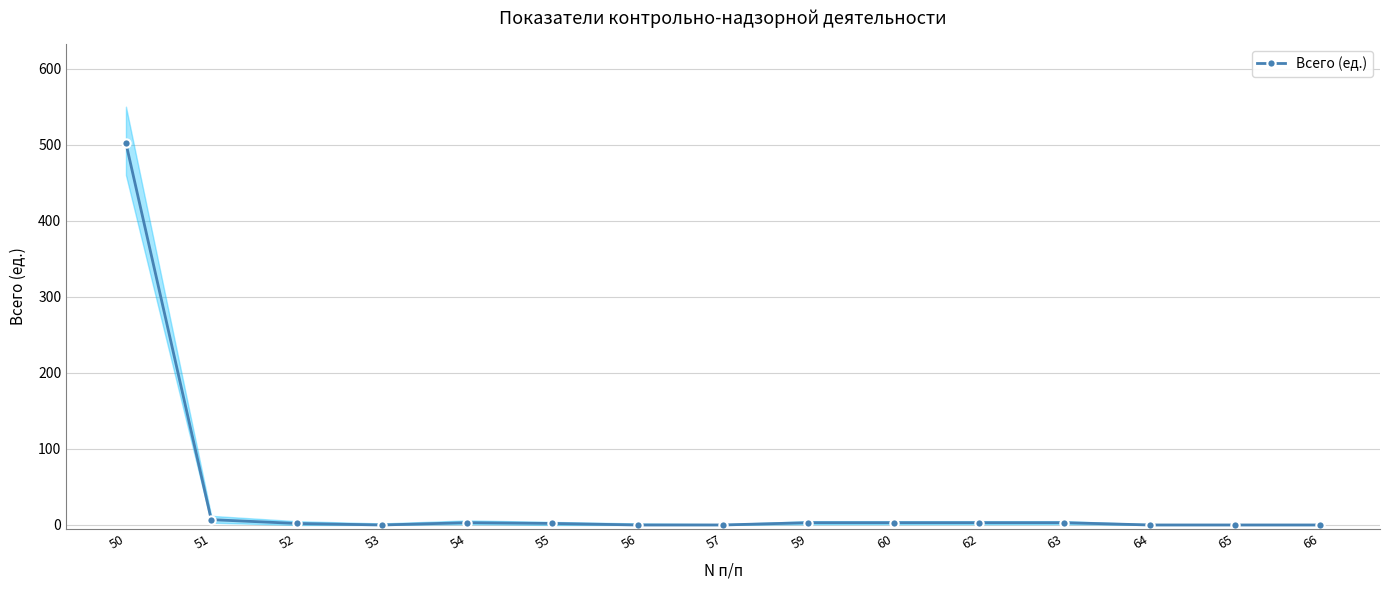

List the labels in order of value, largest first.

50, 51, 54, 59, 60, 62, 63, 52, 55, 53, 56, 57, 64, 65, 66